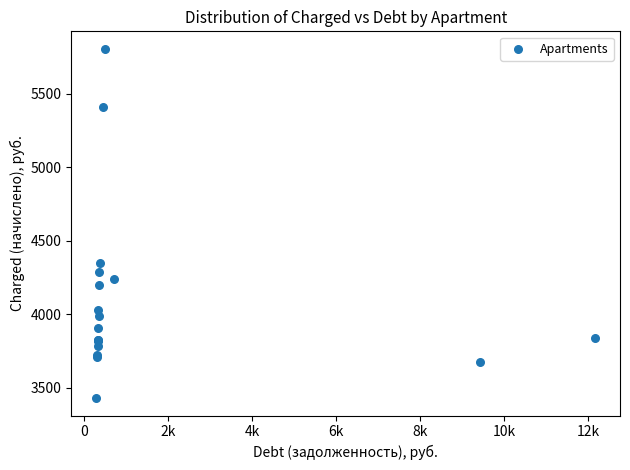

What Y value in the scatter plot is closest to 4618?

4345.9